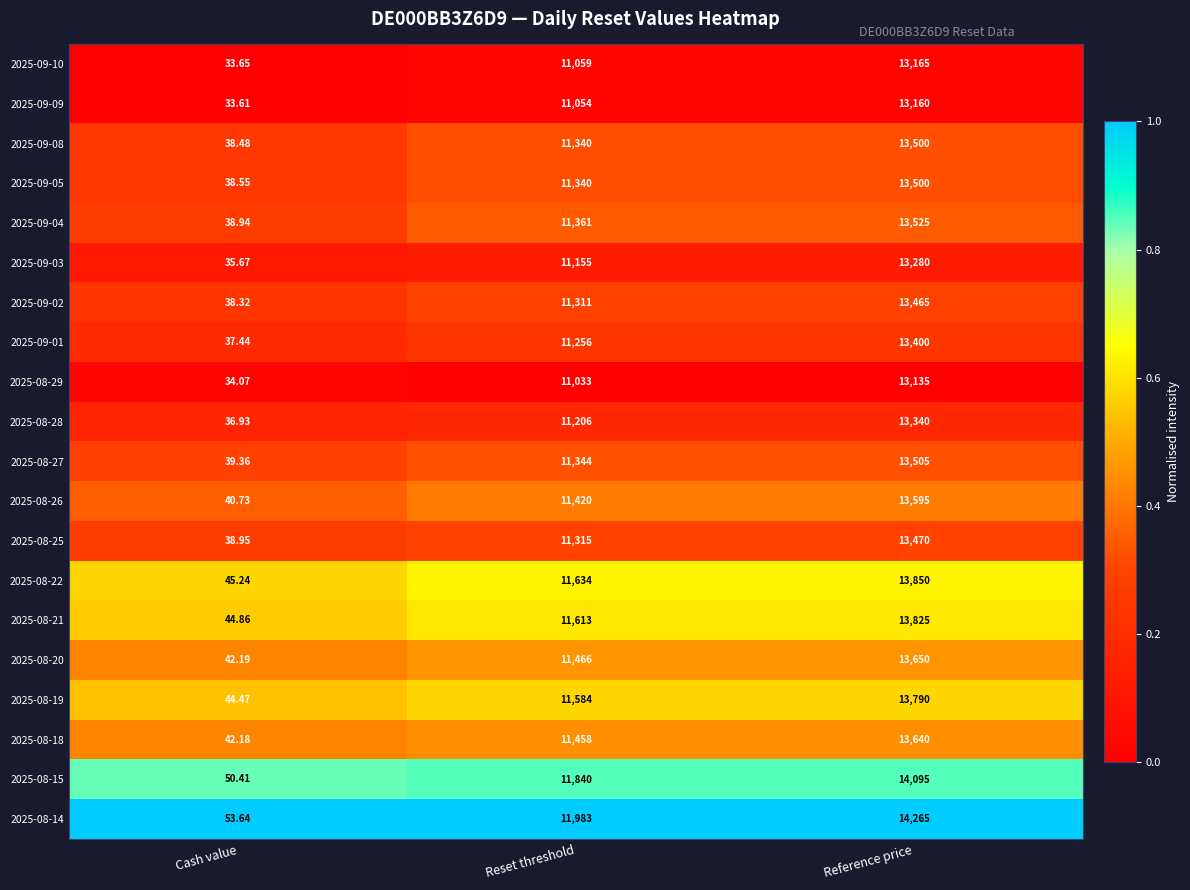

Is the value of 2025-09-01 at Reset threshold greater than the value of 2025-09-10 at Reference price?

No